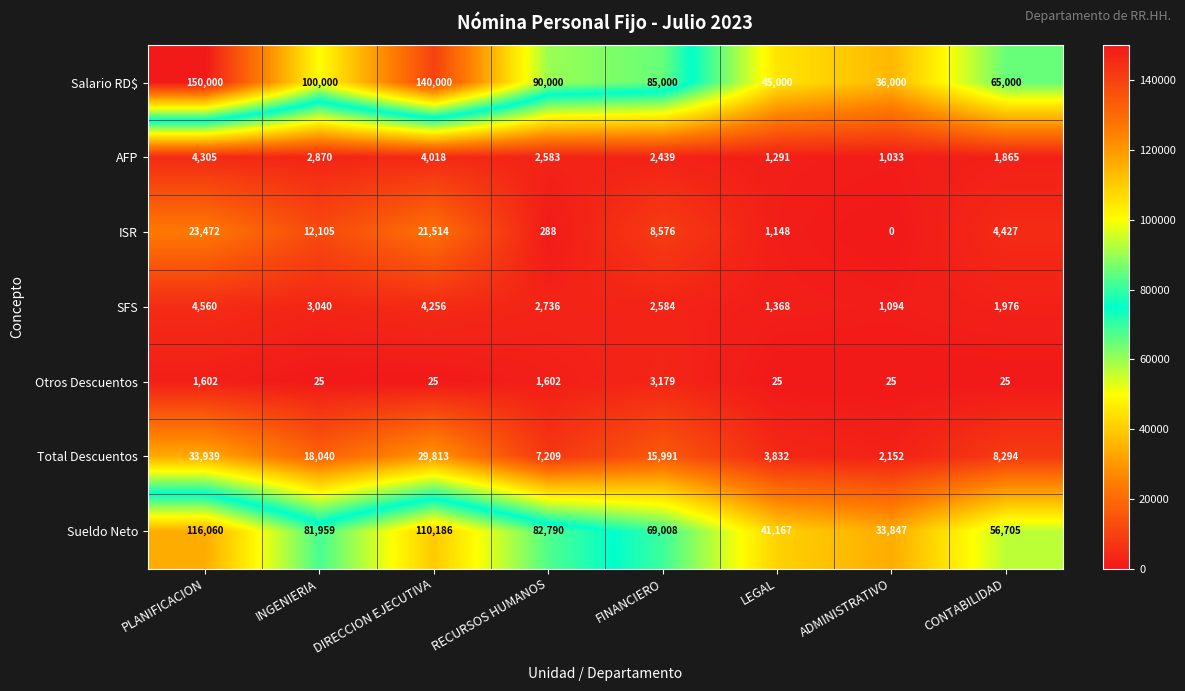

The Otros Descuentos series shows 25 at LEGAL. True or false?

True